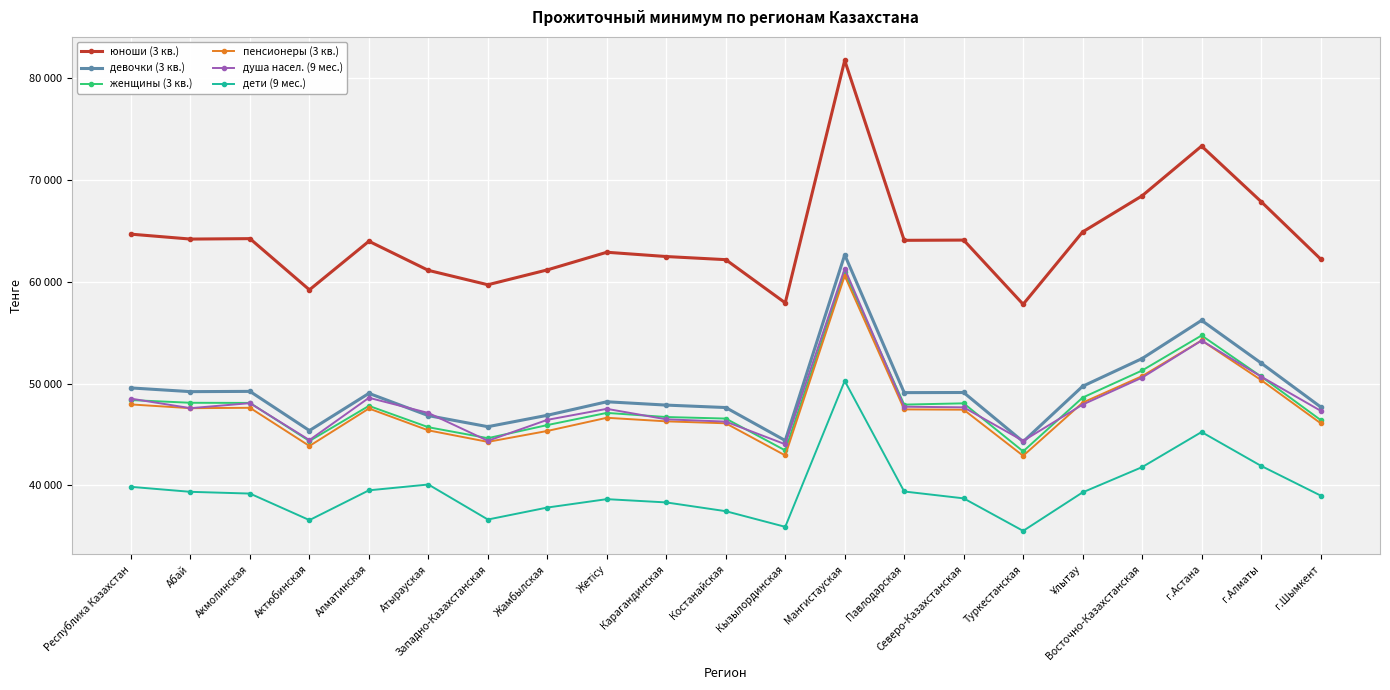

At which label does пенсионеры (3 кв.) reach its minimum?

Туркестанская